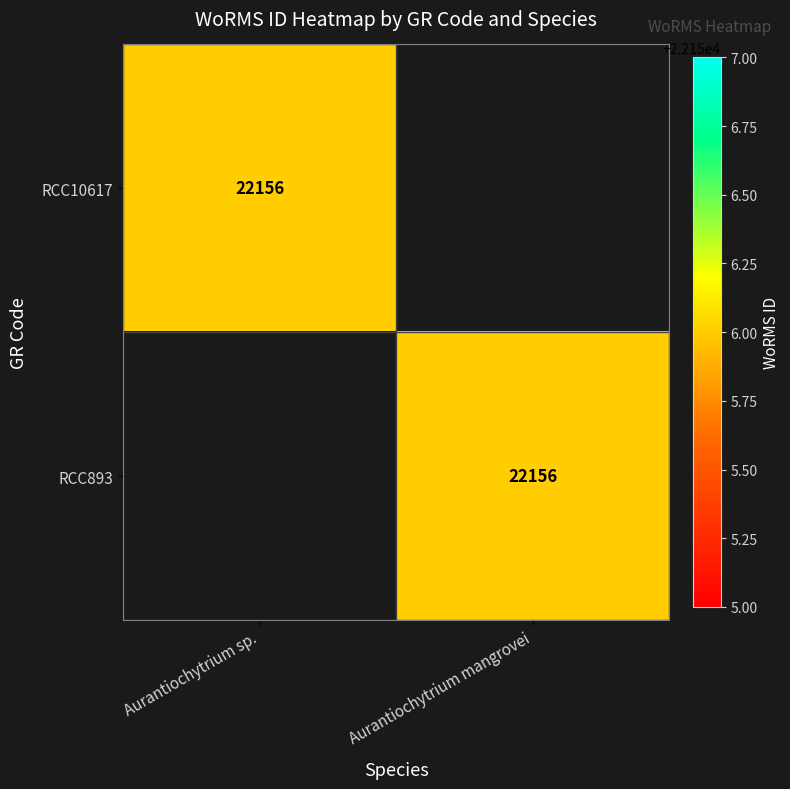

The value of RCC10617 at Aurantiochytrium sp. is 22156. True or false?

True